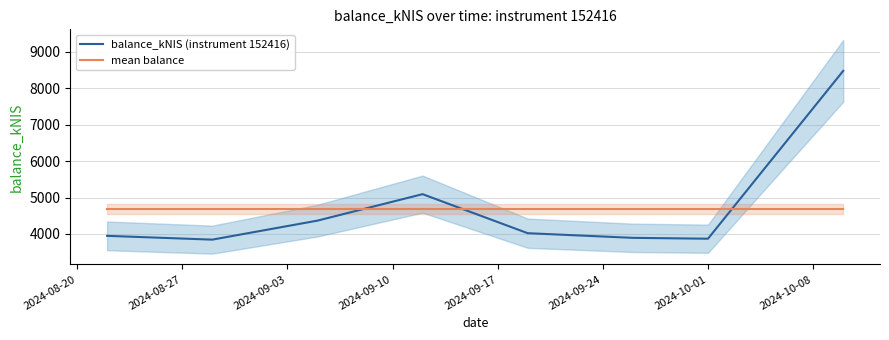

After their last crossing, which series has the higher values: balance_kNIS (instrument 152416) or mean balance?

balance_kNIS (instrument 152416)